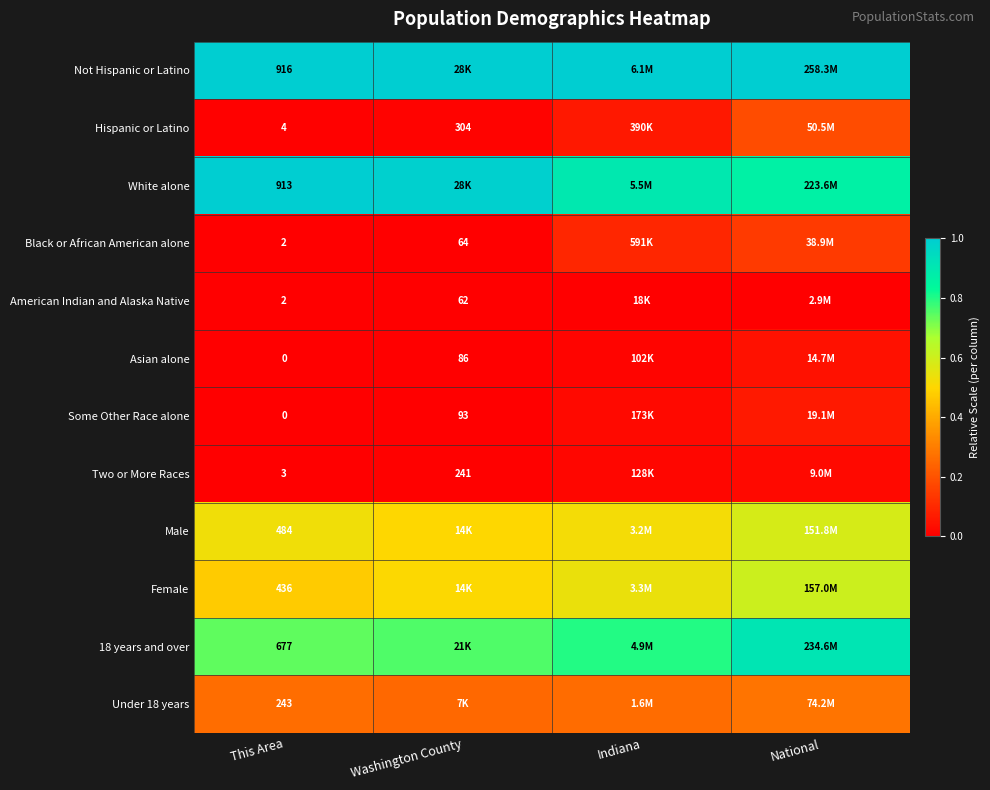

Is it true that Male equals 0.4 at This Area?

False